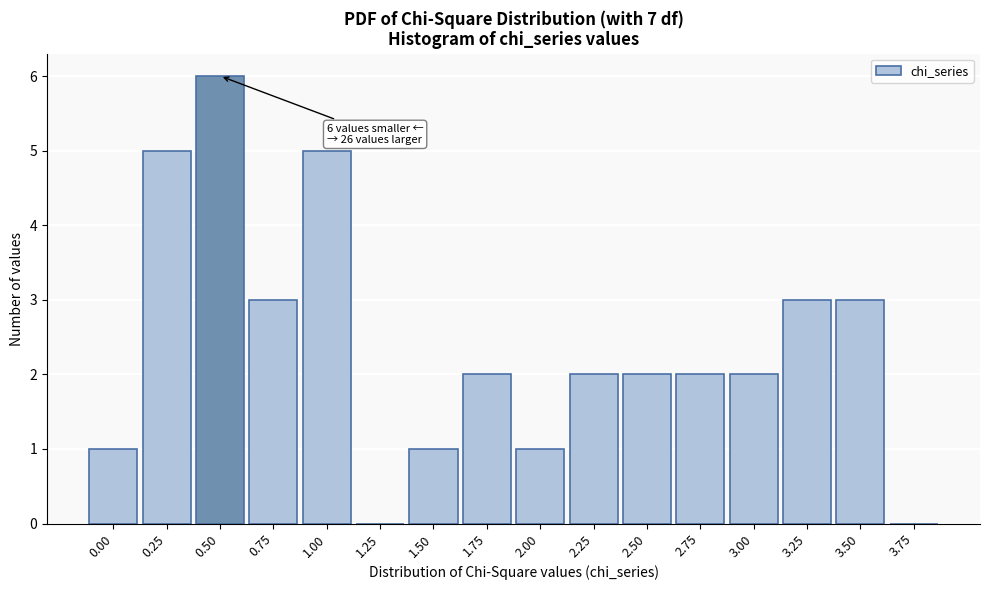

Reading right to left, what are all the values shown in this chart?

3.75=0	3.50=3	3.25=3	3.00=2	2.75=2	2.50=2	2.25=2	2.00=1	1.75=2	1.50=1	1.25=0	1.00=5	0.75=3	0.50=6	0.25=5	0.00=1